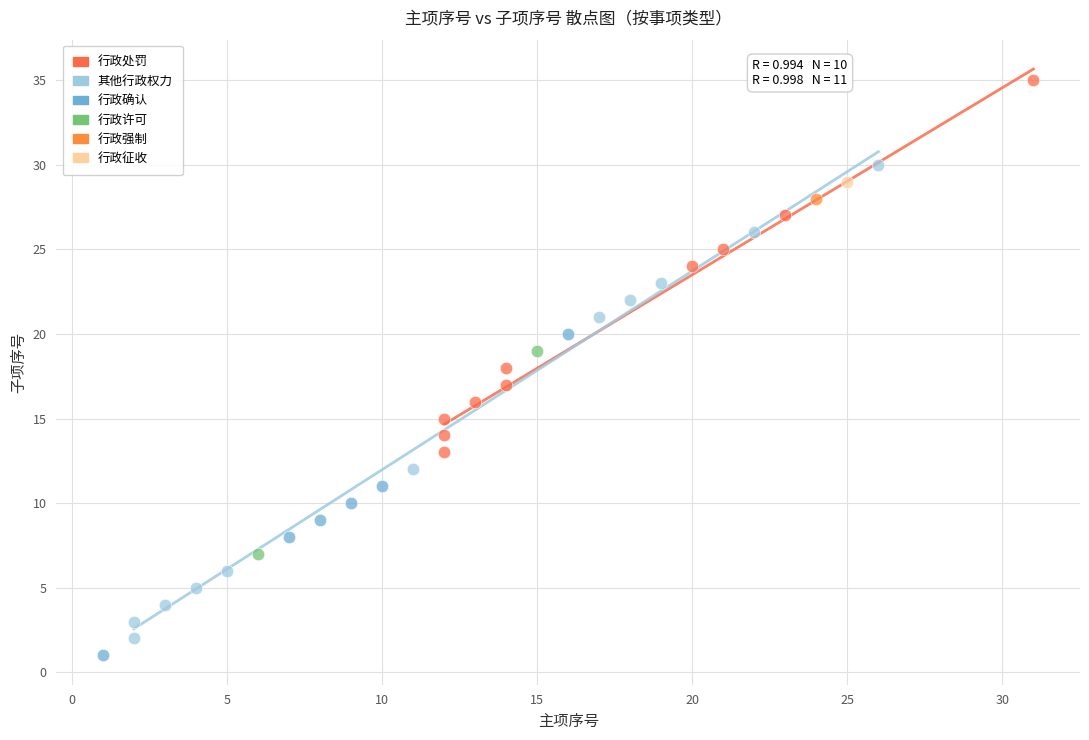

What are all the series names shown in the legend?

行政处罚, 其他行政权力, 行政确认, 行政许可, 行政强制, 行政征收